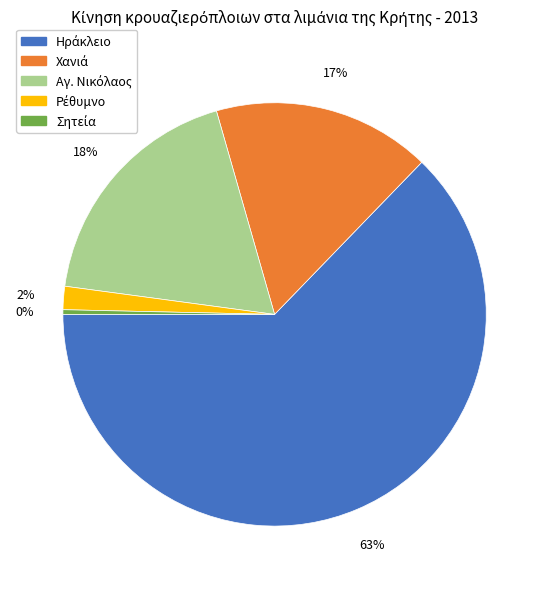

To the nearest percent, what is the average slice percentage?

20%